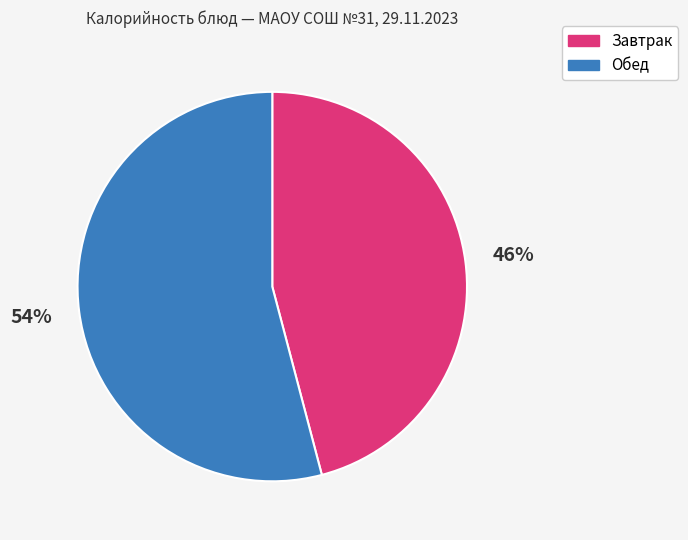

To the nearest percent, what is the difference between the largest and smallest slice percentages?

8%